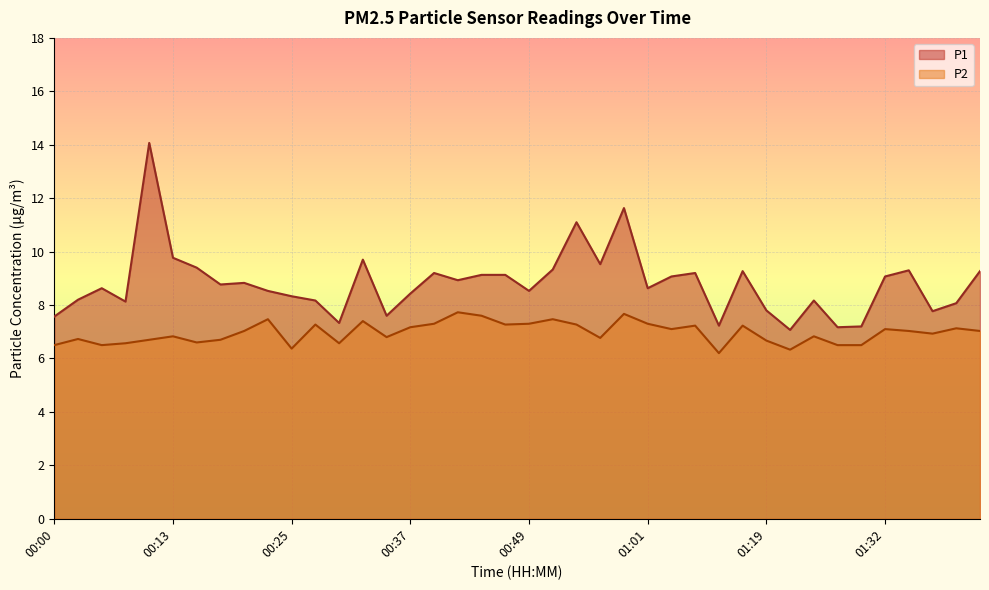

Where is the first local minimum for P2?

00:05